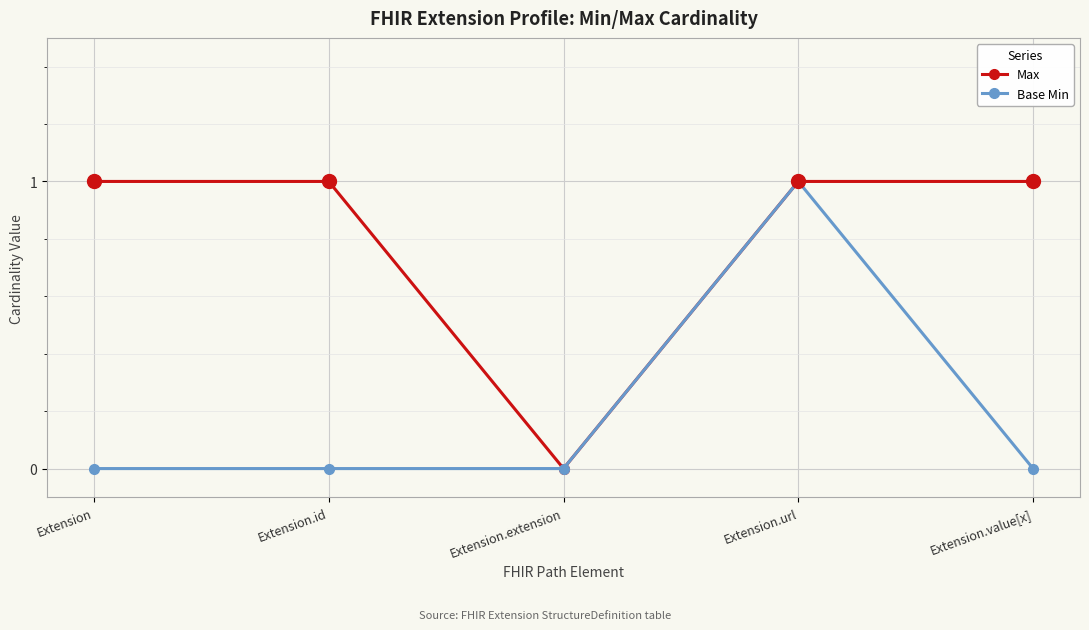

Reading left to right, extract all data points from this chart.

Max: Extension=1	Extension.id=1	Extension.extension=0	Extension.url=1	Extension.value[x]=1
Base Min: Extension=0	Extension.id=0	Extension.extension=0	Extension.url=1	Extension.value[x]=0